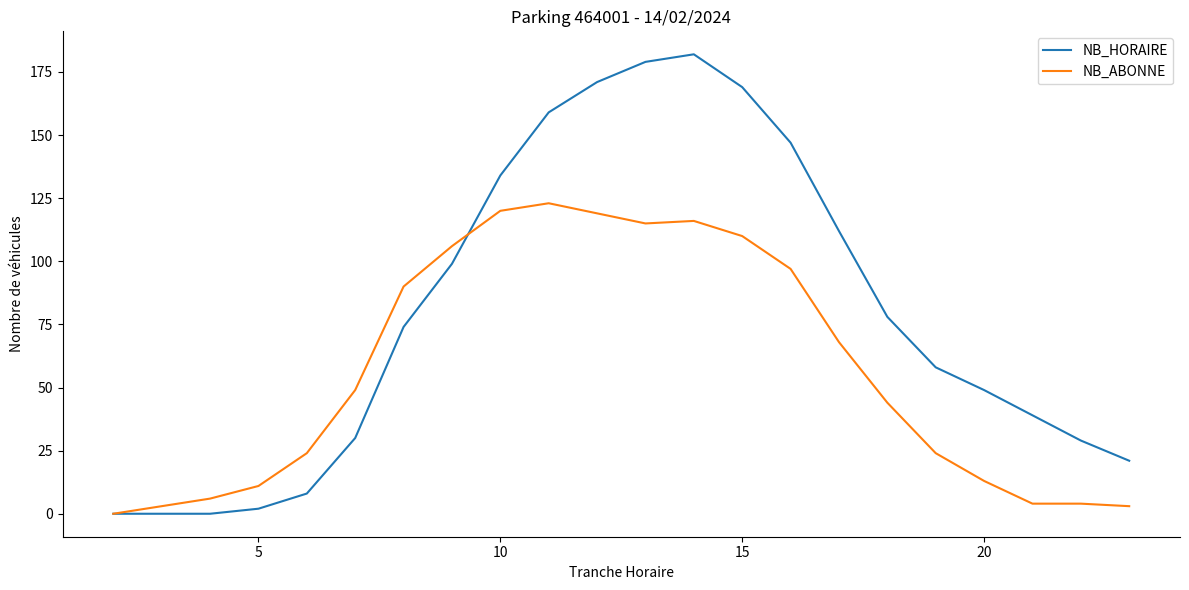

List the series in order of their peak value, lowest first.

NB_ABONNE, NB_HORAIRE